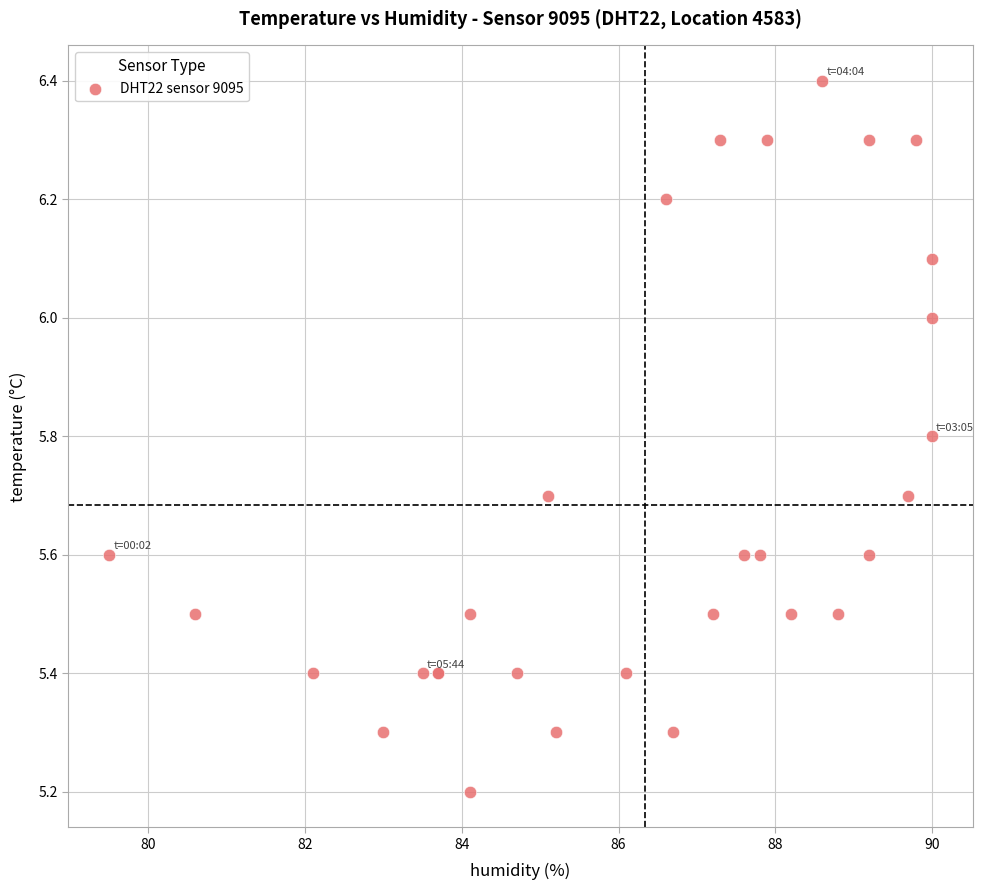

What Y value in the scatter plot is closest to 5?

5.2